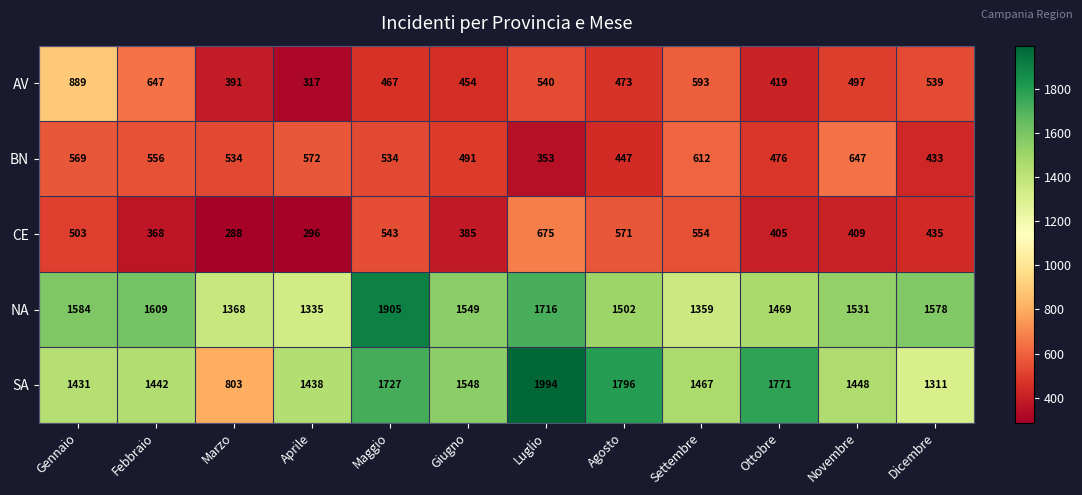

What is the average value of the CE series?

453